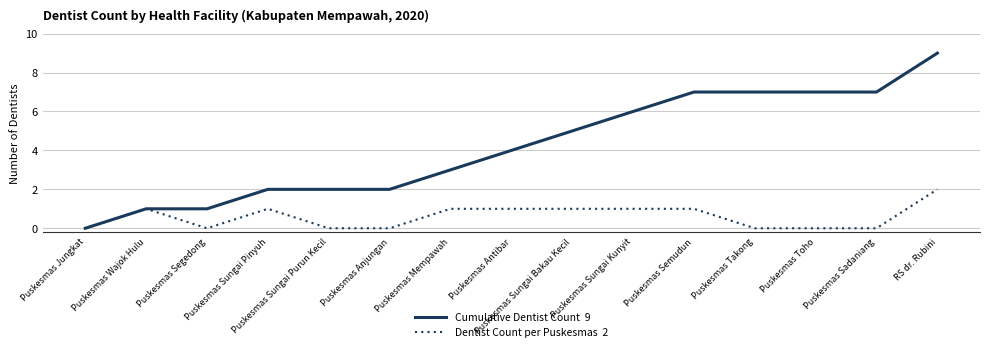

What is the maximum value shown in the chart?

9